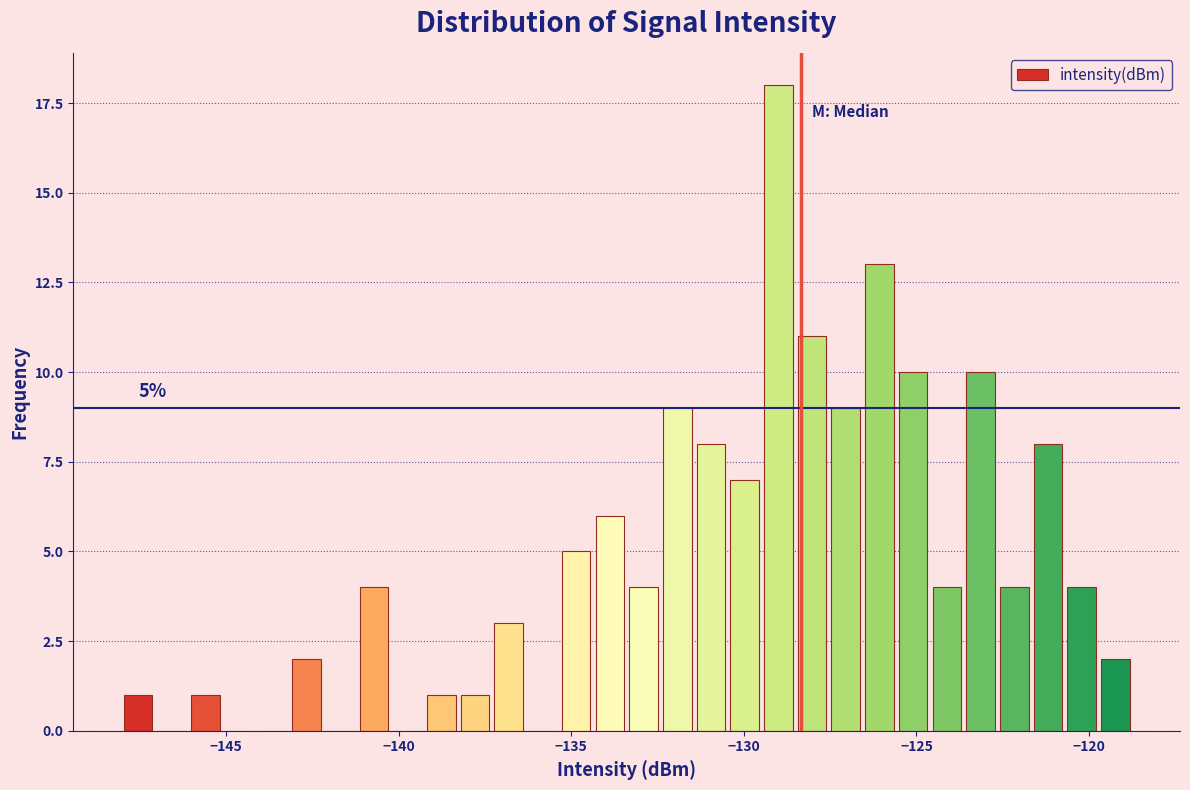

Around what value on the x-axis is the tallest bar? Give the approximate position of its centre, as read against the axis.

-129.0